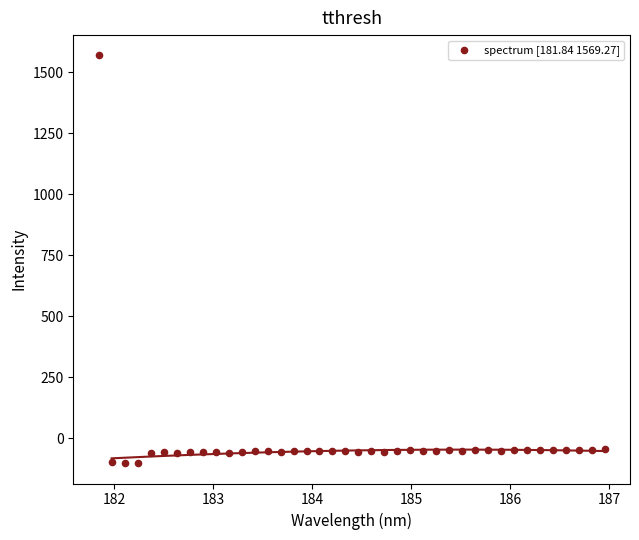

What is the range of Y values (max minus min)?

1672.1